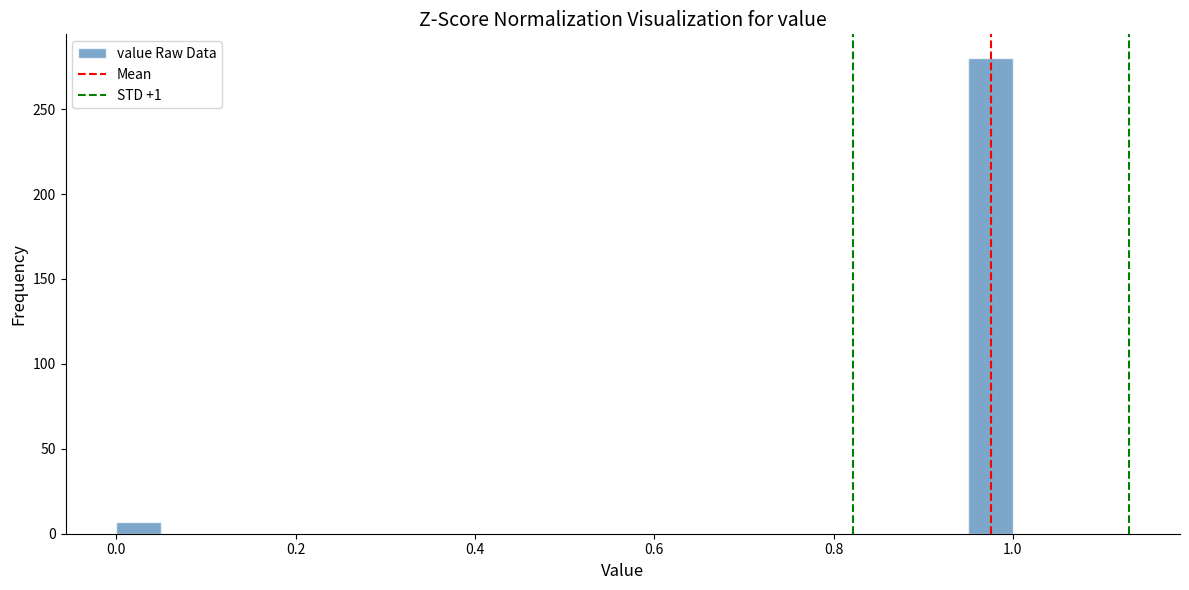

Around what value on the x-axis is the tallest bar? Give the approximate position of its centre, as read against the axis.

0.98